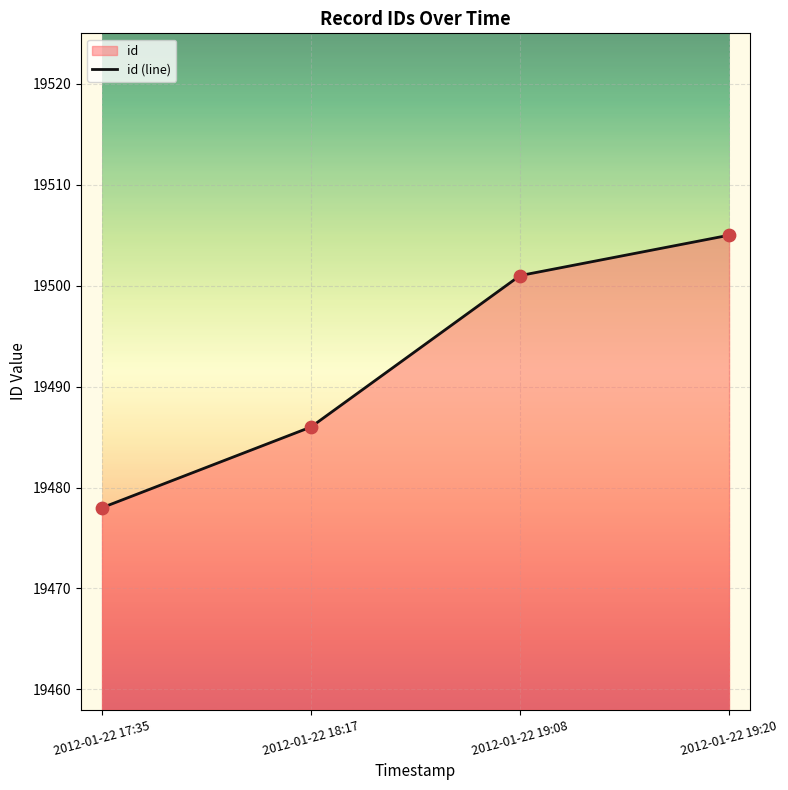

Approximately how many times larger is the value at 2012-01-22 19:20 compared to 2012-01-22 19:08?

1.0